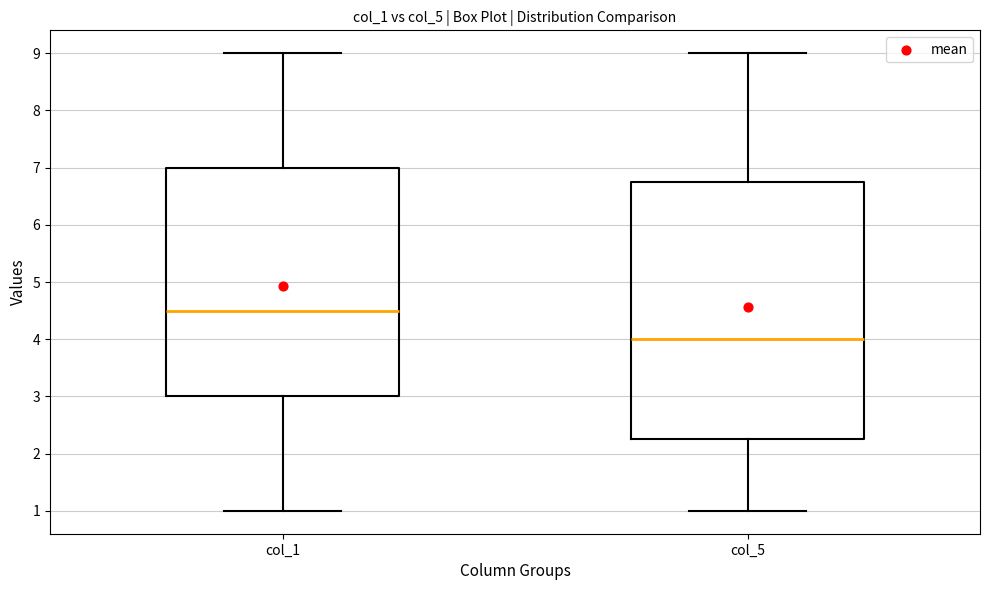

Reading left to right, transcribe this box plot: for each box, give where its median line is, the range the box spans, and where its two whiskers end, as read against the y-axis. The values are not printed on the chart, so give them approximately, as read against the axis.

col_1: median 4.5, box 3.0 to 7.0, whiskers 1.0 to 9.0
col_5: median 4.0, box 2.3 to 6.8, whiskers 1.0 to 9.0